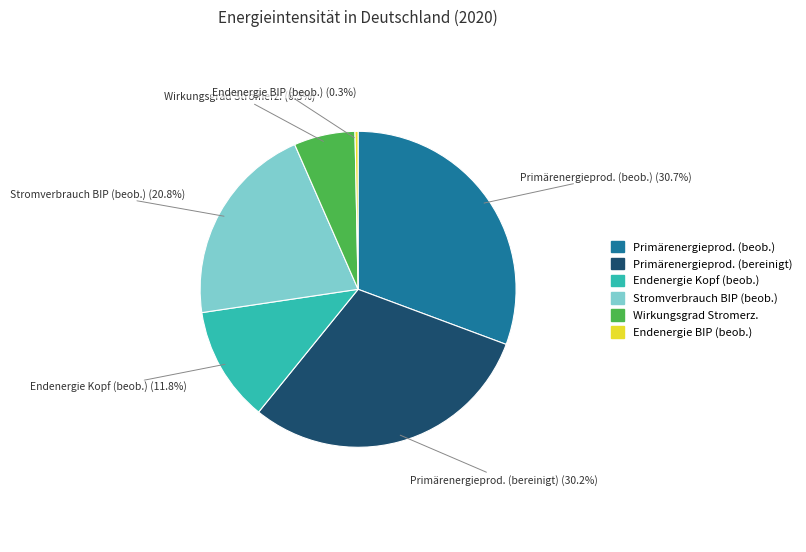

Does any single category account for the majority?

No